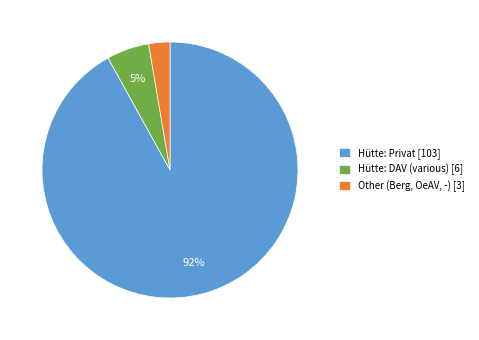

How many slices are in this pie chart?

3